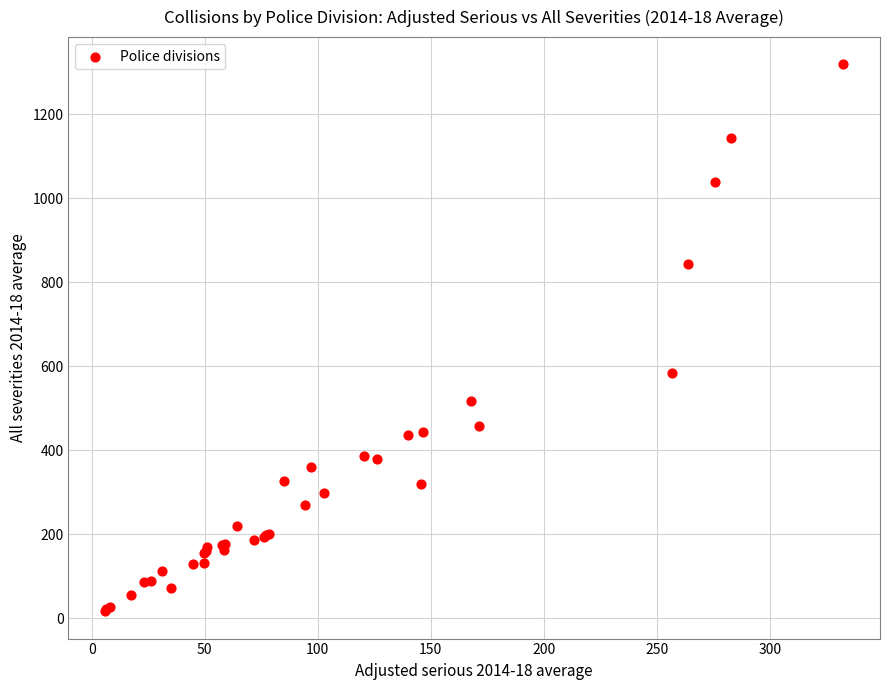

What Y value in the scatter plot is closest to 667?

584.2